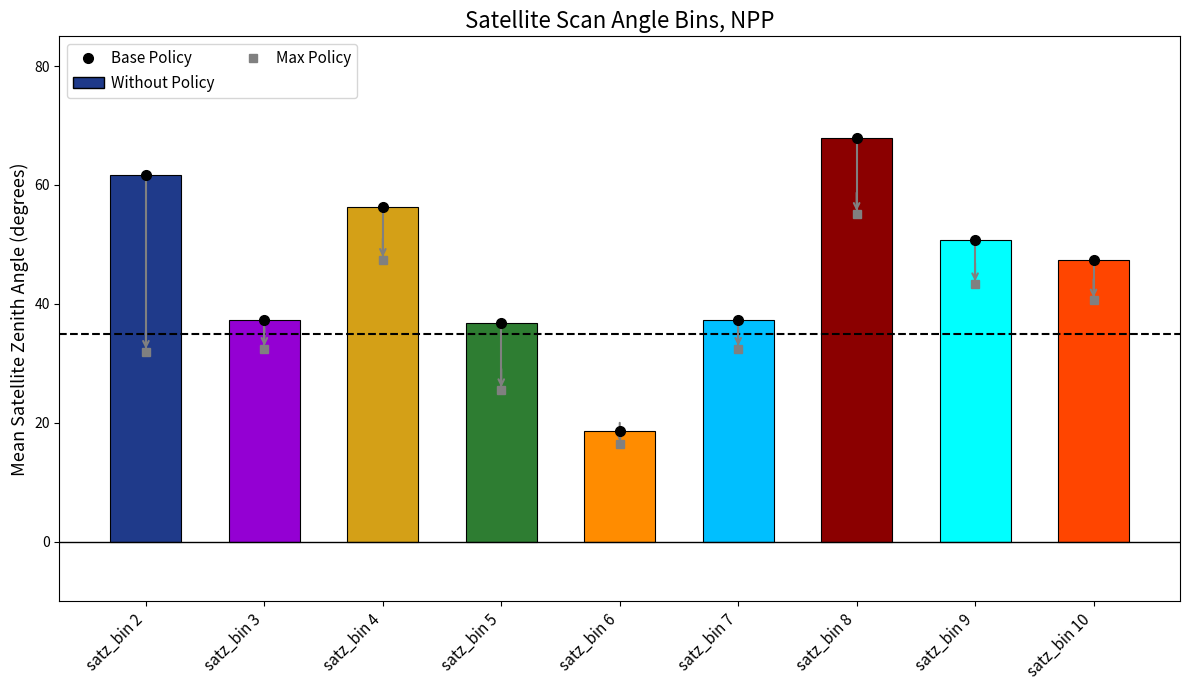

At which category does the chart reach its peak across all series?

satz_bin 8